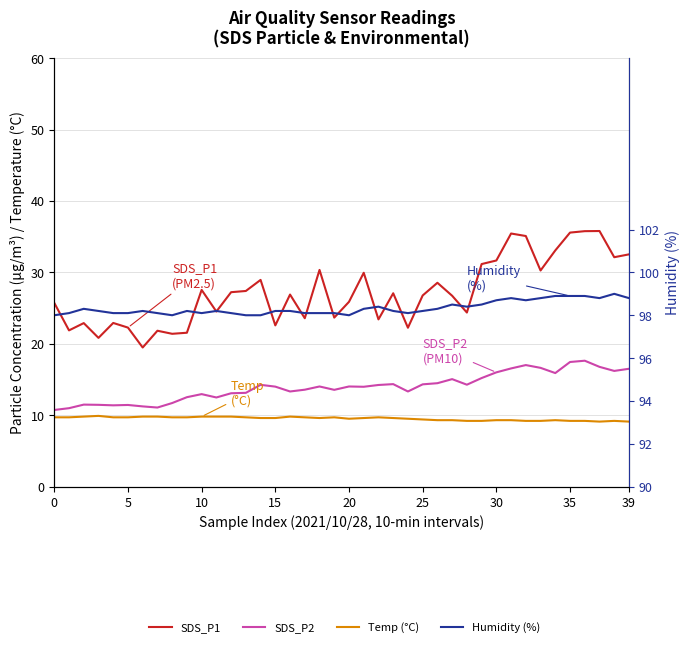

Is the value of Humidity (%) at 28 greater than the value of Temp (°C) at 25?

Yes